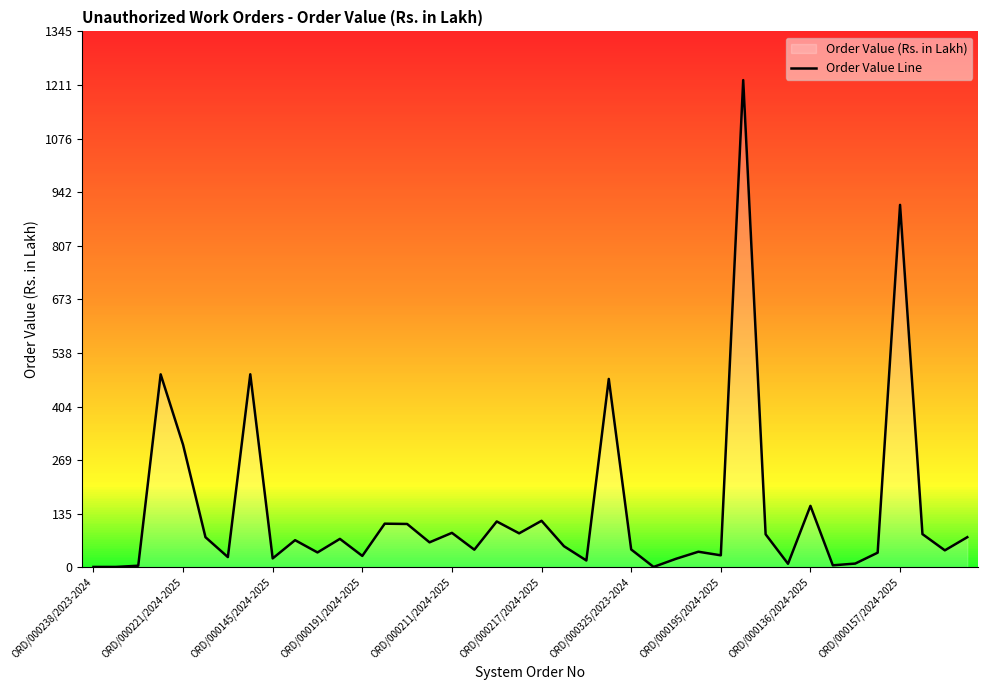

What is the sum of the values at 14 and 13?

218.2